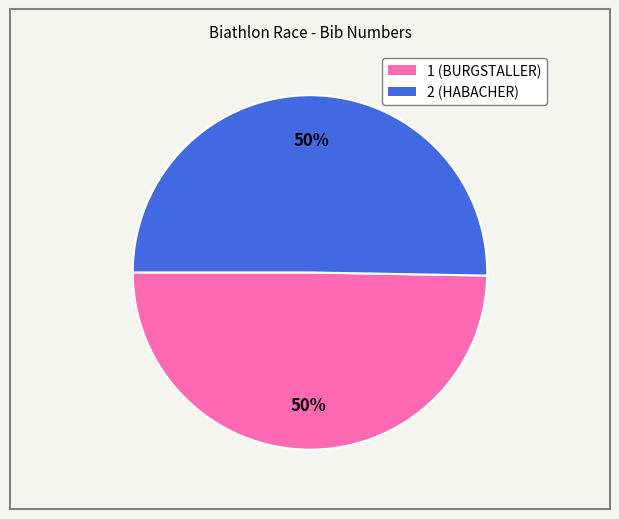

Approximately how many times larger is the value at 1 compared to 2?

1.0